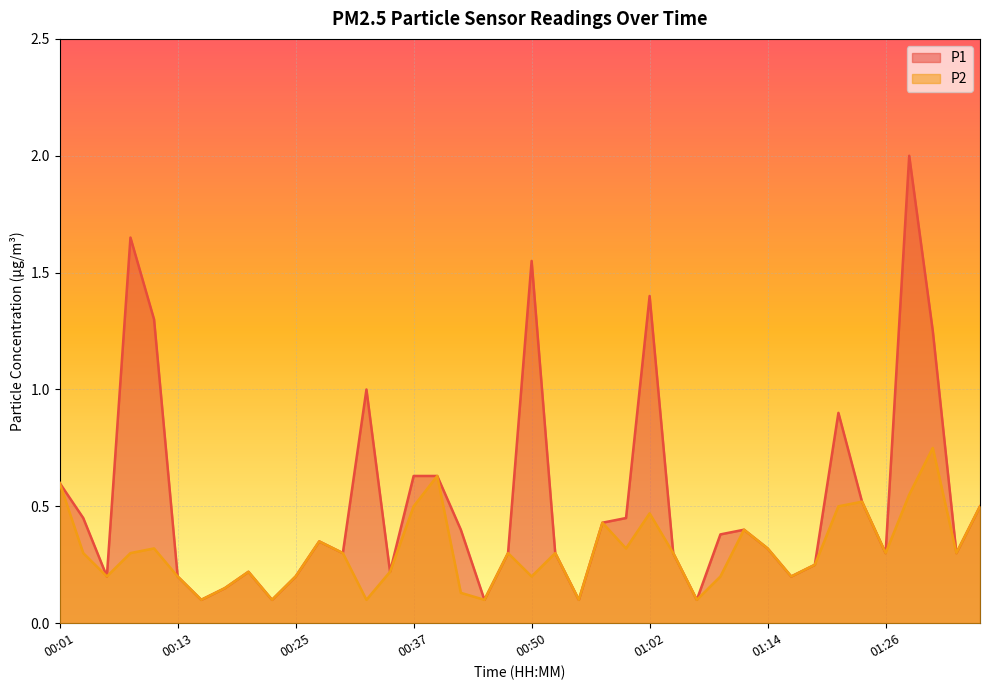

Reading left to right, transcribe all the data shown in this chart.

P1: 0.6	0.5	0.2	1.6	1.3	0.2	0.1	0.1	0.2	0.1	0.2	0.3	0.3	1.0	0.2	0.6	0.6	0.4	0.1	0.3	1.6	0.3	0.1	0.4	0.5	1.4	0.3	0.1	0.4	0.4	0.3	0.2	0.2	0.9	0.5	0.3	2.0	1.2	0.3	0.5
P2: 0.6	0.3	0.2	0.3	0.3	0.2	0.1	0.1	0.2	0.1	0.2	0.3	0.3	0.1	0.2	0.5	0.6	0.1	0.1	0.3	0.2	0.3	0.1	0.4	0.3	0.5	0.3	0.1	0.2	0.4	0.3	0.2	0.2	0.5	0.5	0.3	0.6	0.8	0.3	0.5